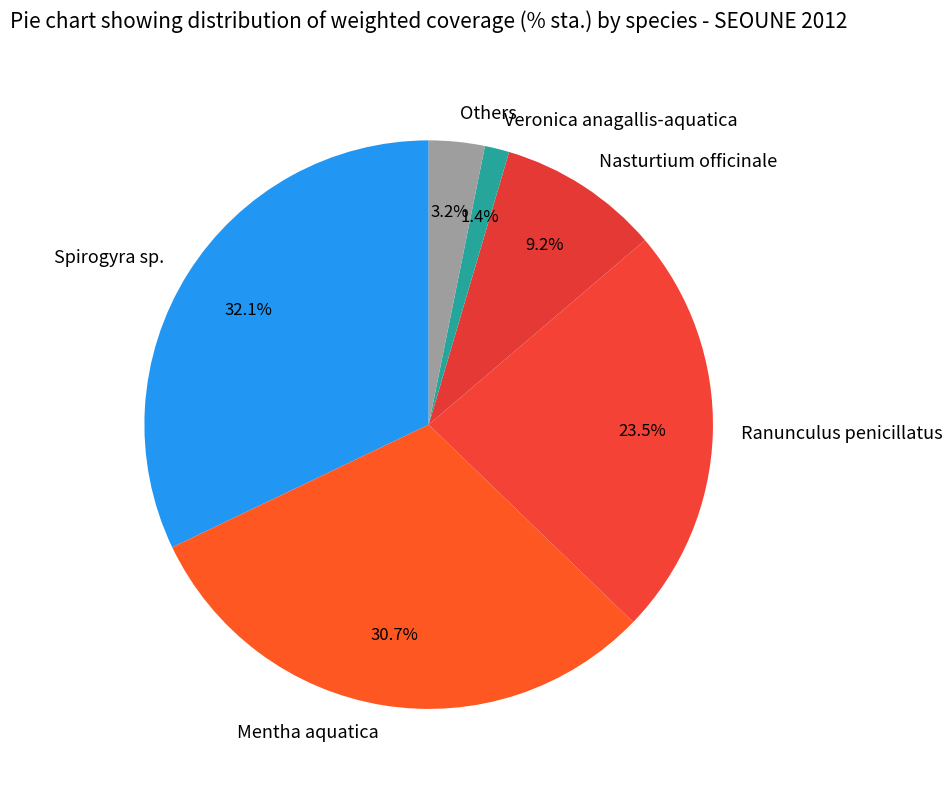

True or false: Mentha aquatica accounts for 31% of the total.

True